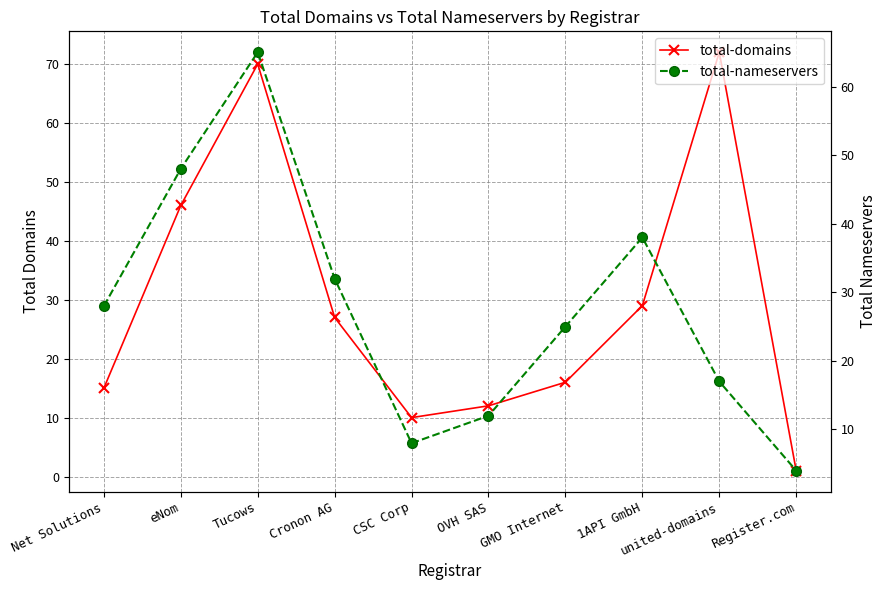

How many lines are shown in the chart?

2